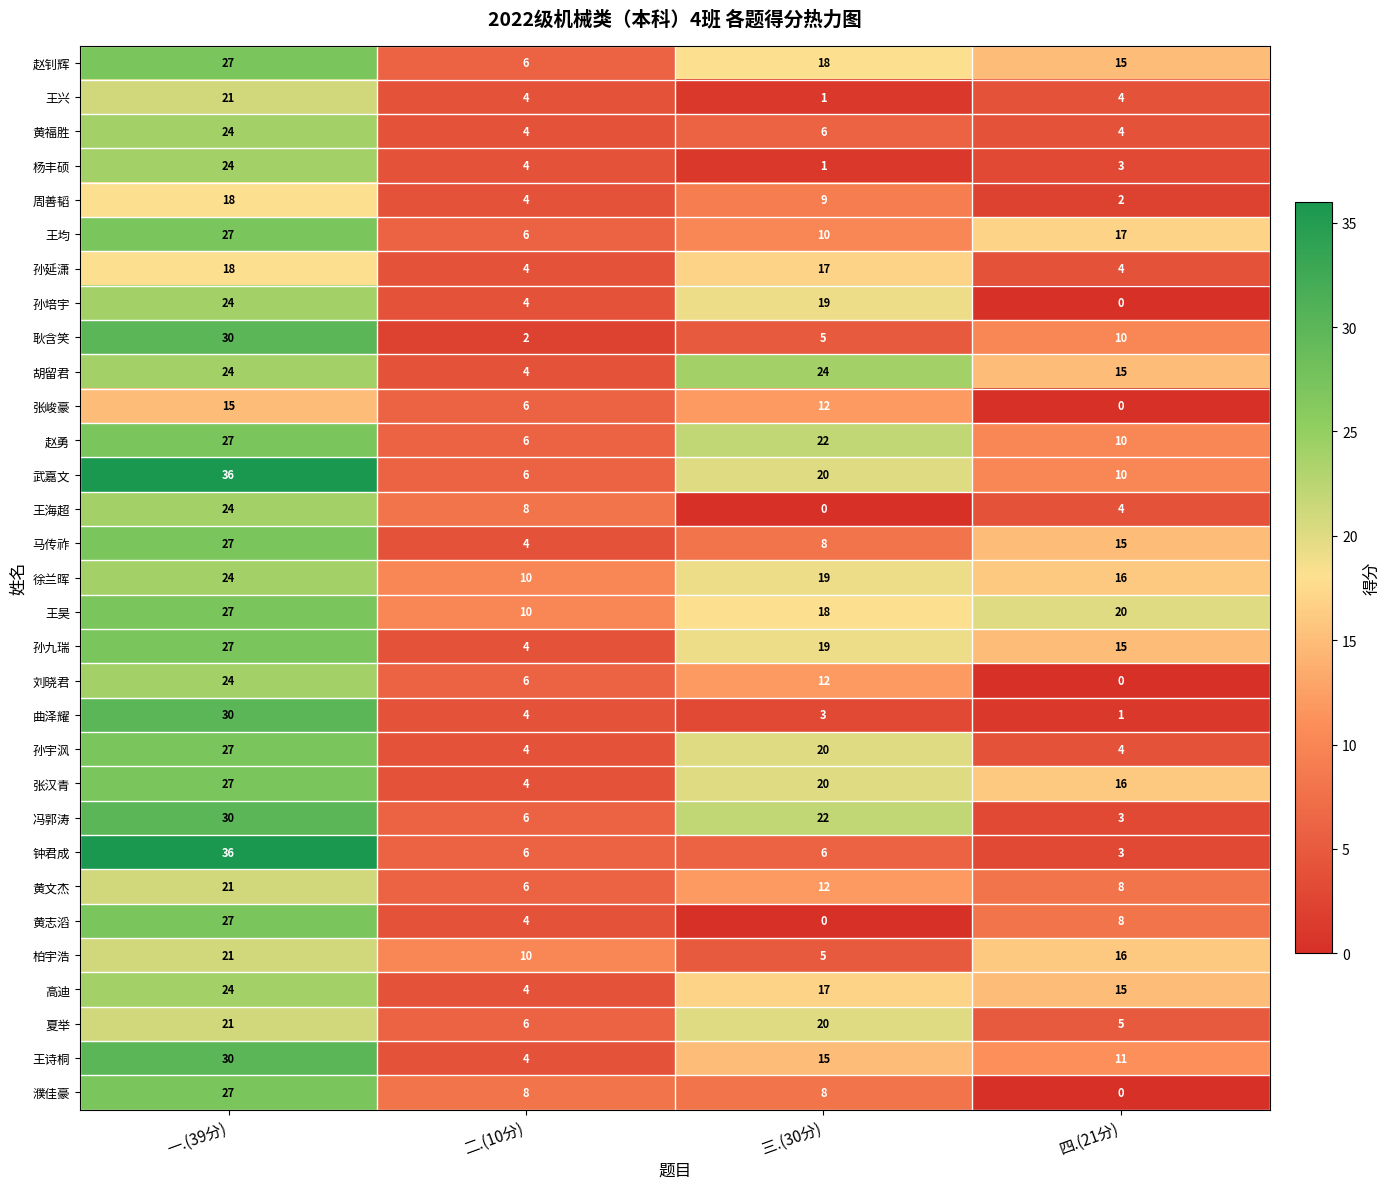

How many data points in 高迪 are less than 17?

2